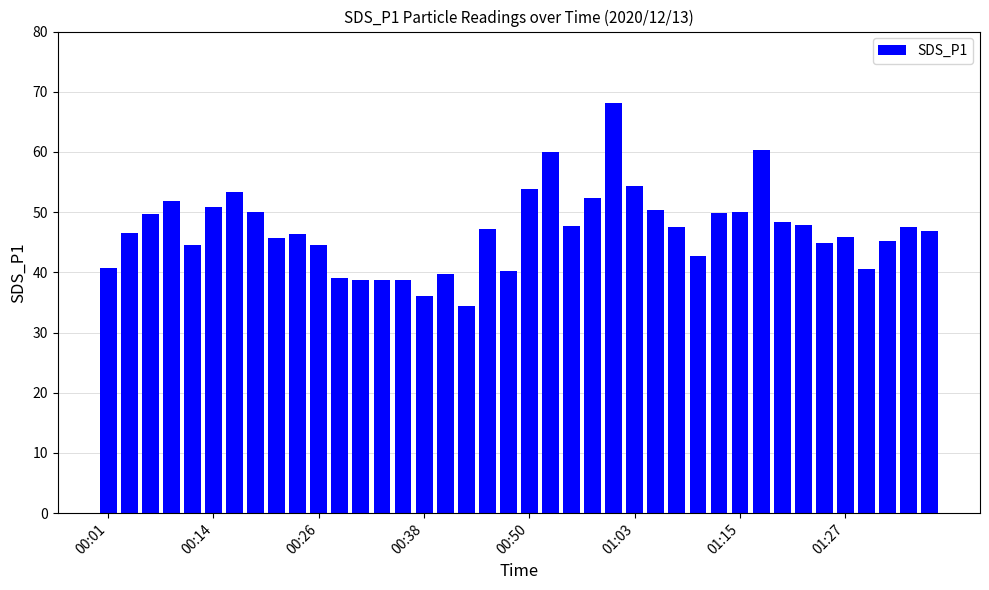

What is the value of the 23rd bar from the left?

47.7